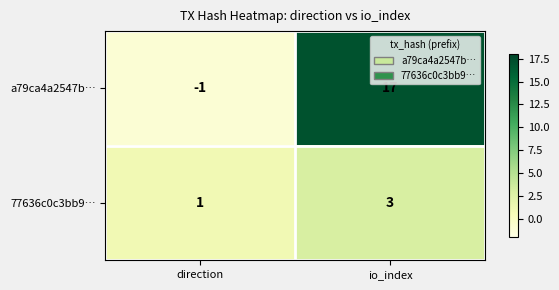

What is the sum of all a79ca4a2547b… values?

16